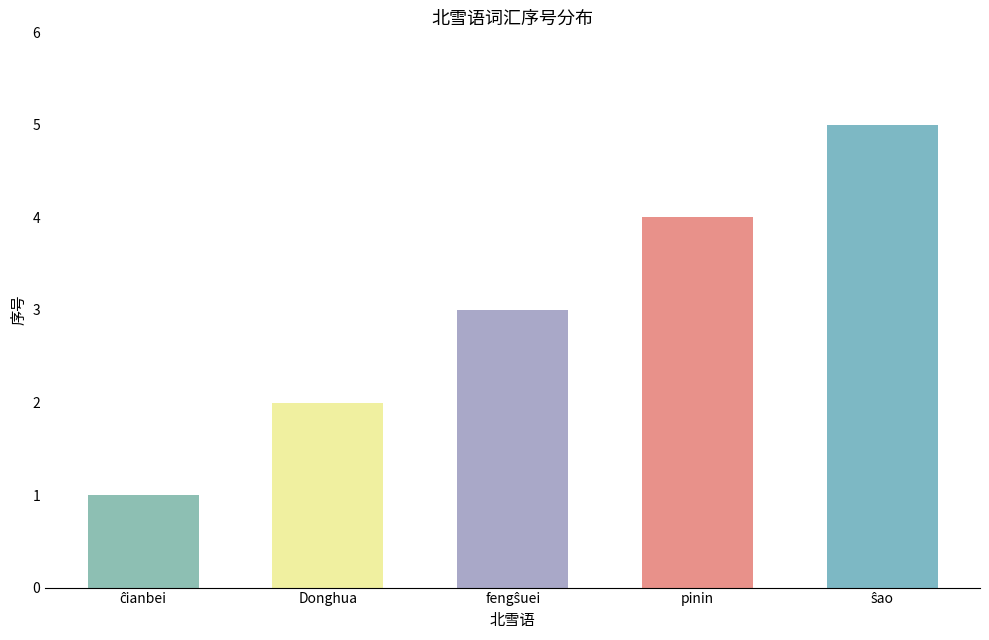

How many data points are less than 3?

2